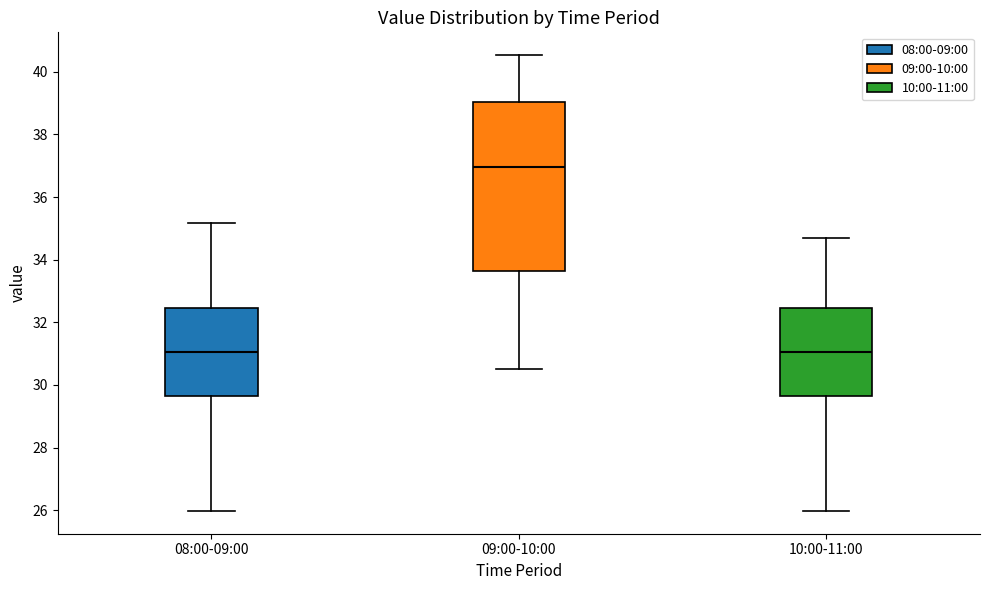

Reading left to right, transcribe this box plot: for each box, give where its median line is, the range the box spans, and where its two whiskers end, as read against the y-axis. The values are not printed on the chart, so give them approximately, as read against the axis.

08:00-09:00: median 31.0, box 29.6 to 32.4, whiskers 26.0 to 35.2
09:00-10:00: median 37.0, box 33.6 to 39.0, whiskers 30.6 to 40.6
10:00-11:00: median 31.0, box 29.6 to 32.4, whiskers 26.0 to 34.8